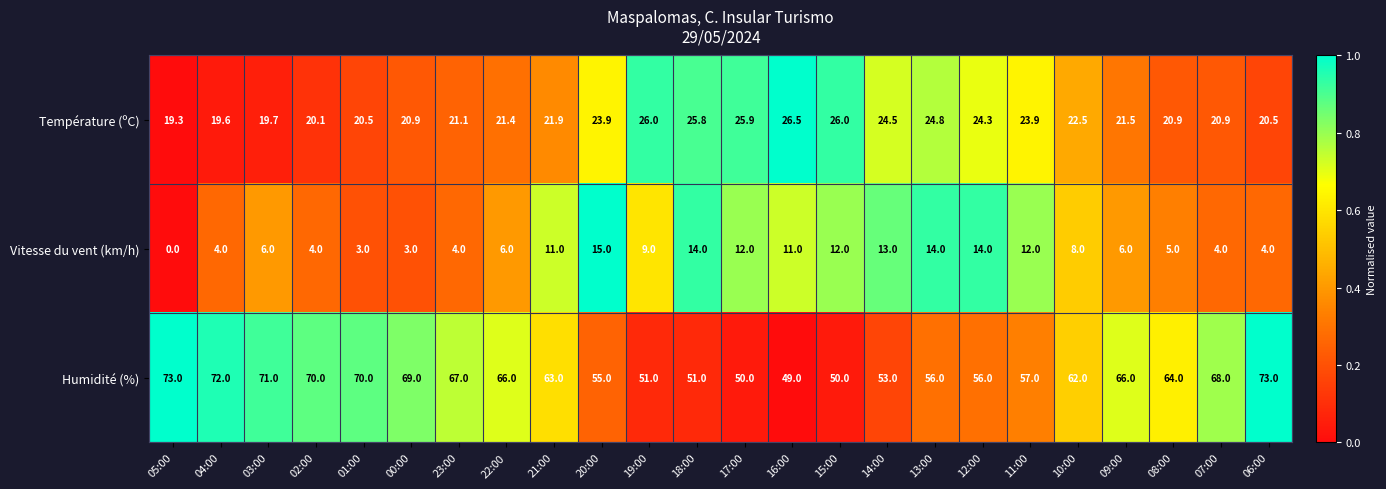

At which category does the chart reach its minimum across all series?

05:00